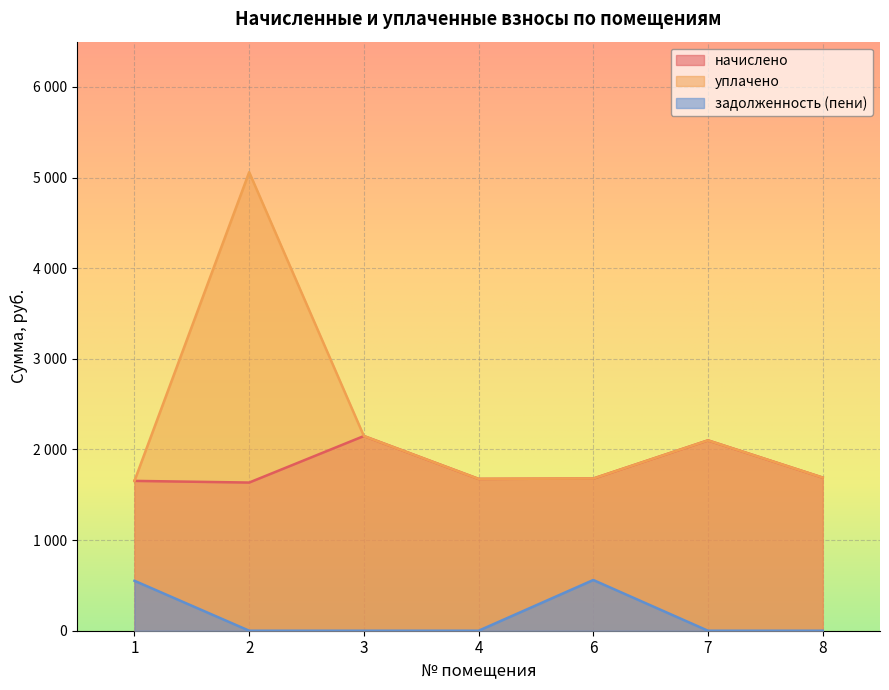

What is the maximum value for задолженность (пени)?

559.7